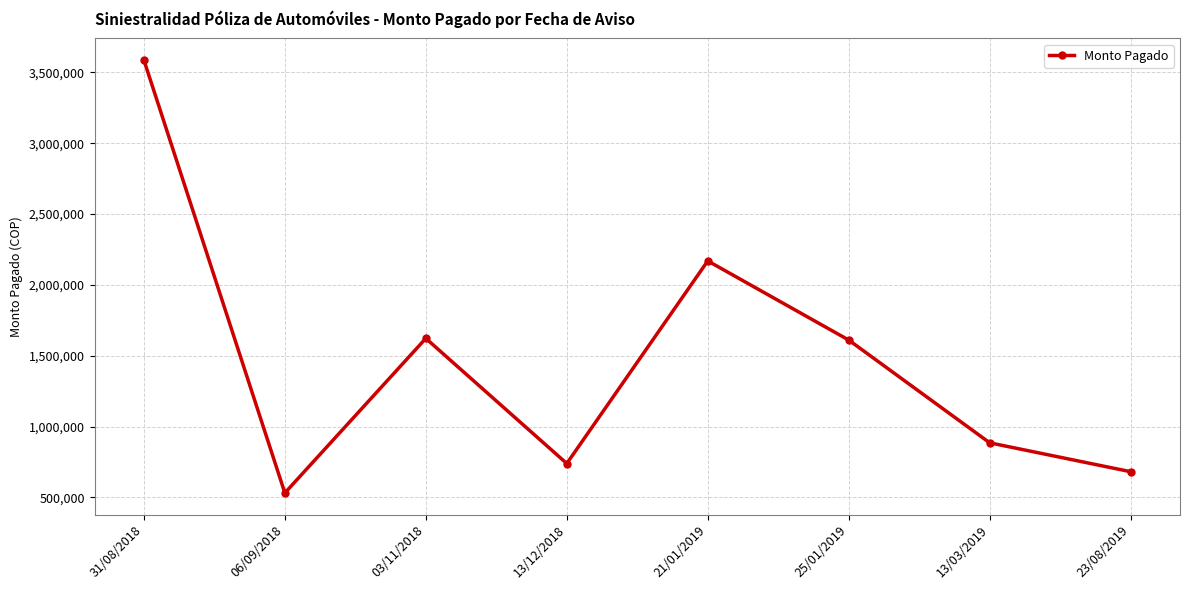

Is it true that the value at 21/01/2019 is 2169332?

True